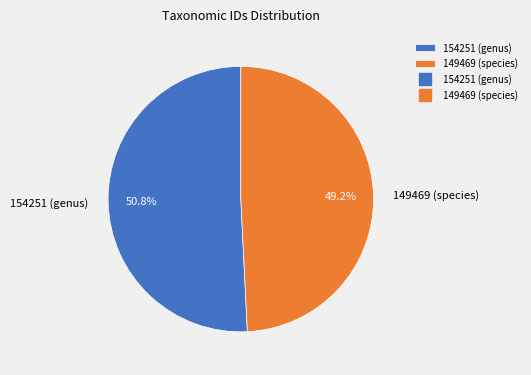

Which slice represents more than half of the pie?

154251 (genus)